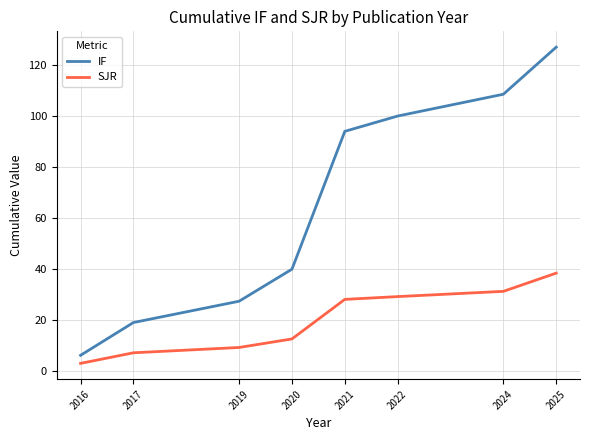

Rank the categories by IF value from highest to lowest.

2025, 2024, 2022, 2021, 2020, 2019, 2017, 2016